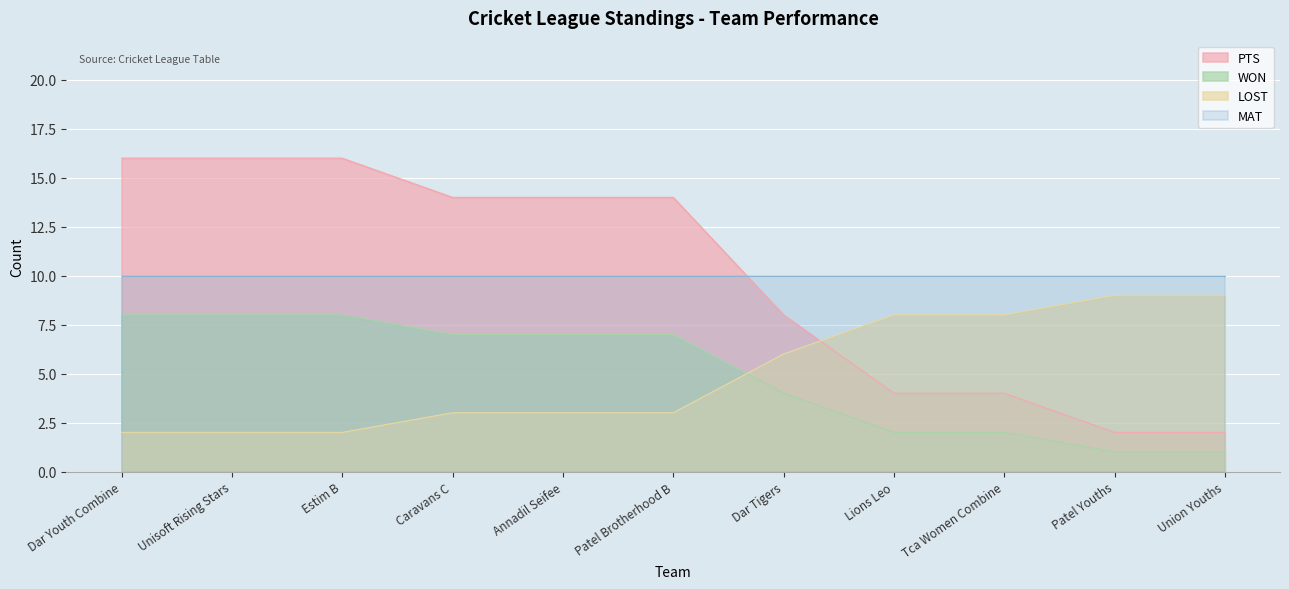

At which label is WON closest to 9?

Dar Tigers